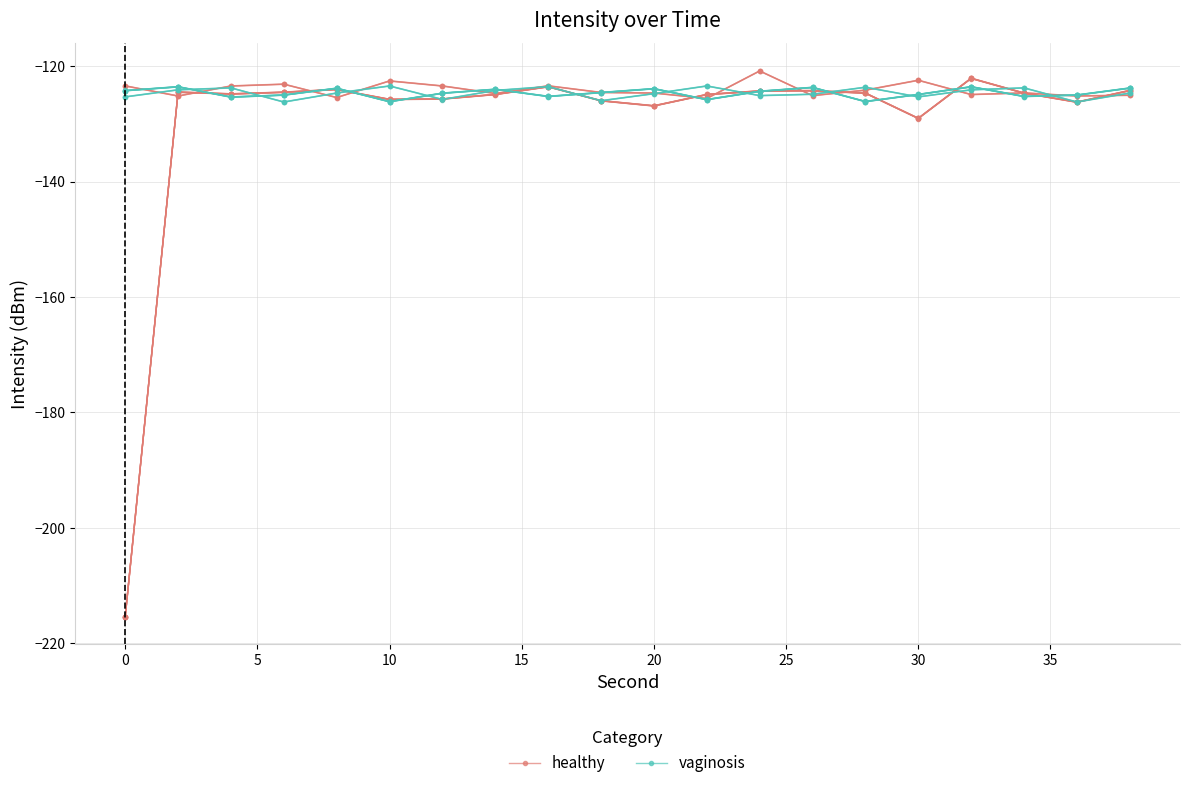

Which series has the widest spread of values?

healthy